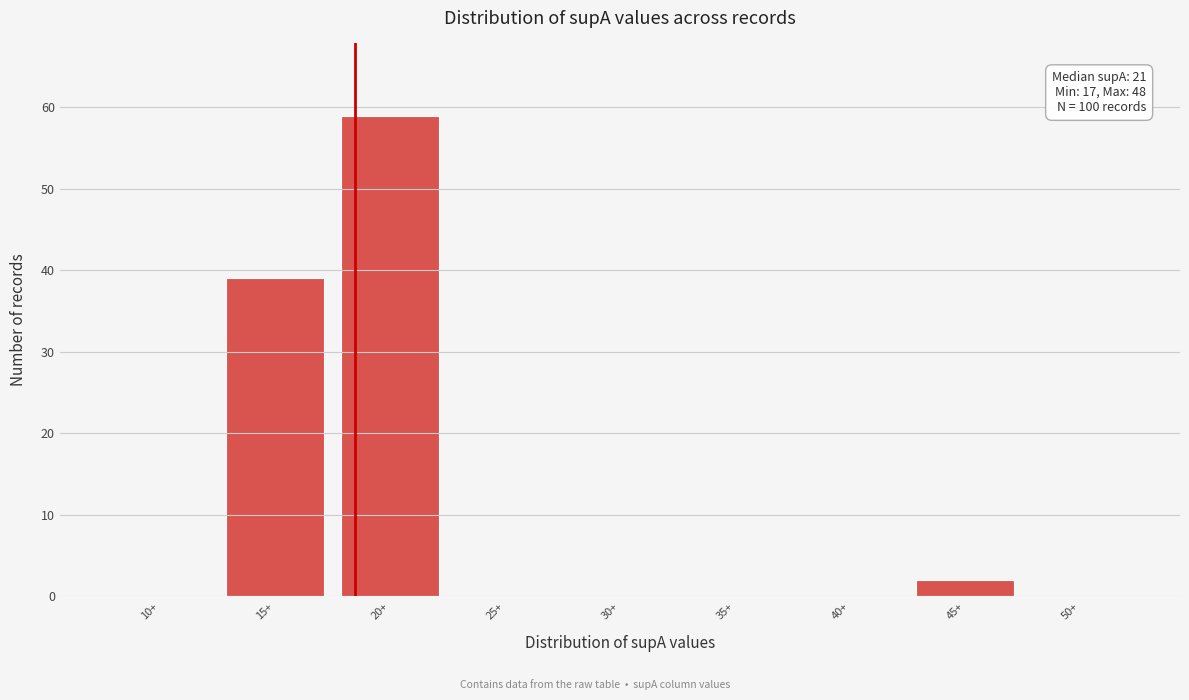

Reading left to right, list all the values displayed in this chart.

10+=0	15+=39	20+=59	25+=0	30+=0	35+=0	40+=0	45+=2	50+=0